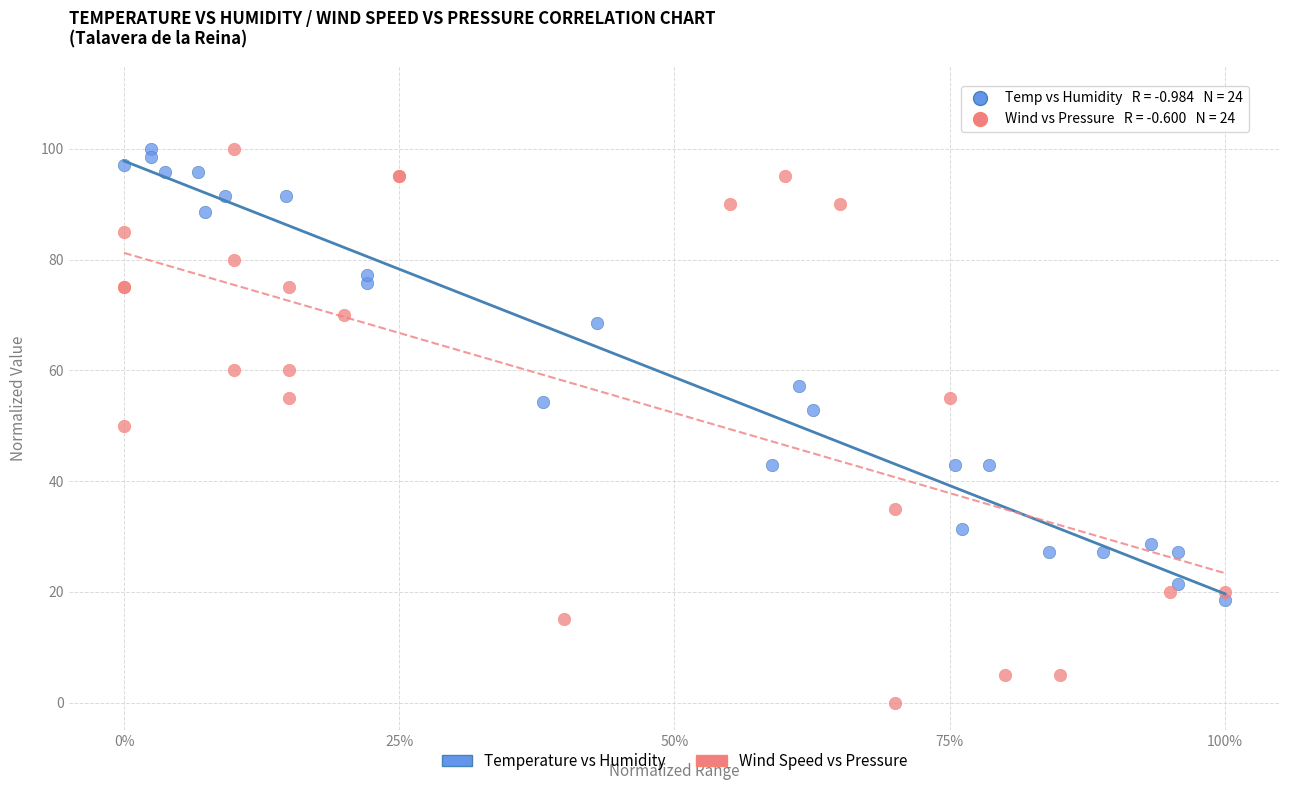

What are all the series names shown in the legend?

Temperature vs Humidity, Wind Speed vs Pressure